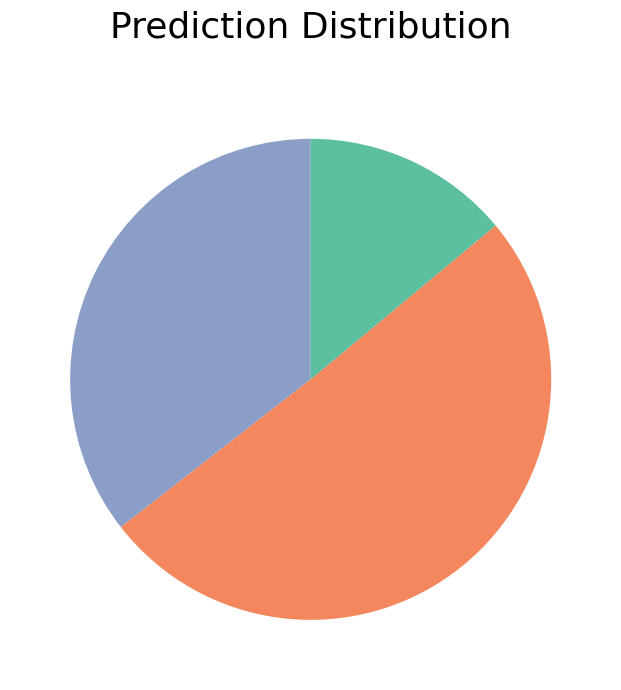

Is there any slice that represents more than half of the pie?

Yes